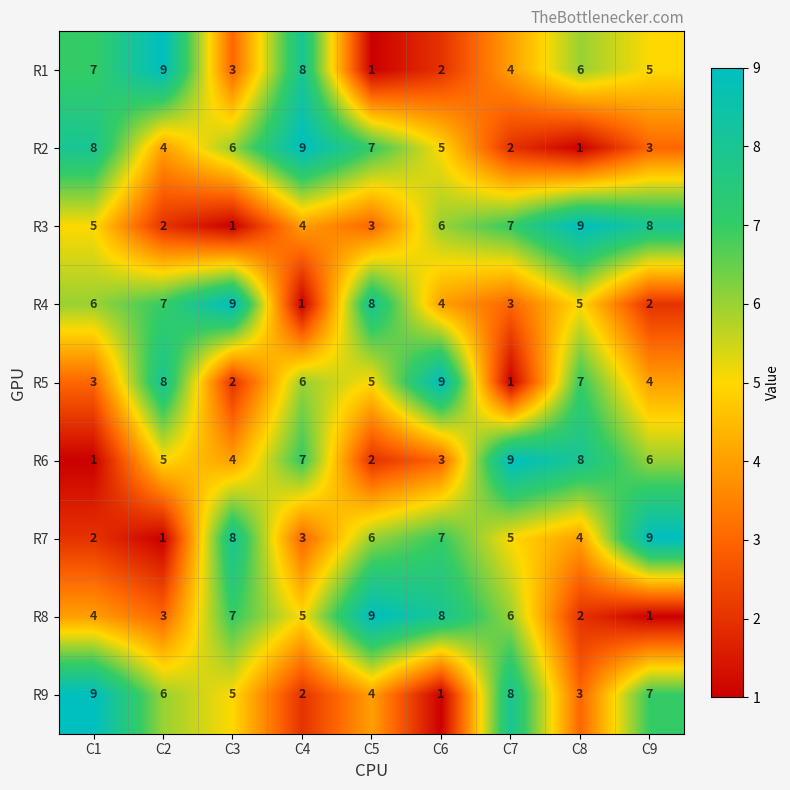

Count the number of data series in this chart.

9